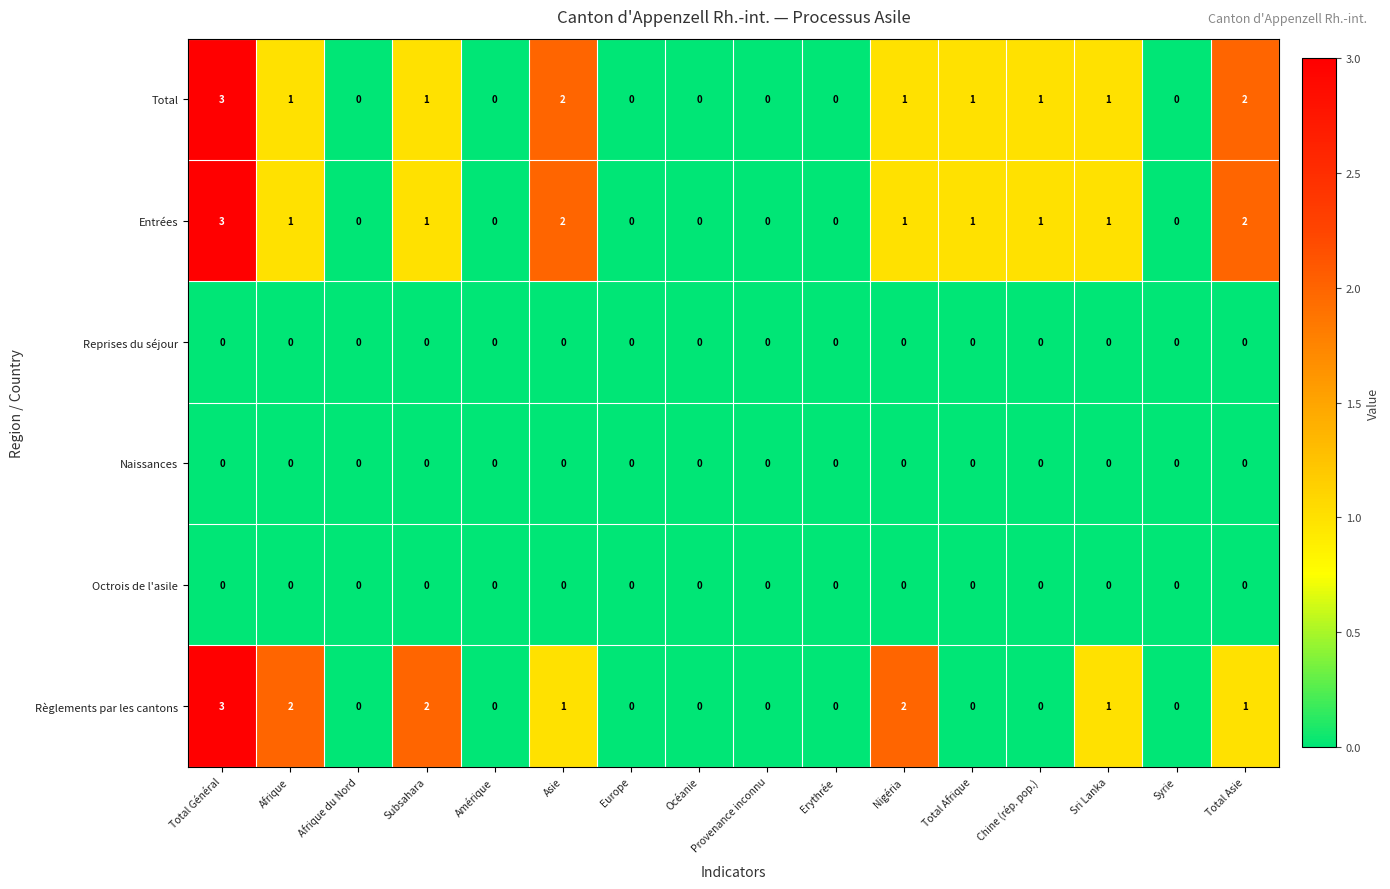

Which label corresponds to the largest value in the chart?

Total Général